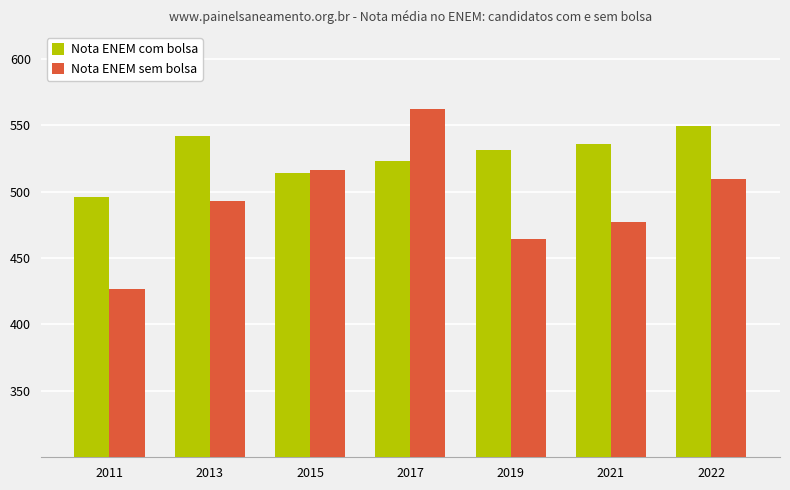

Are the bars horizontal?

No